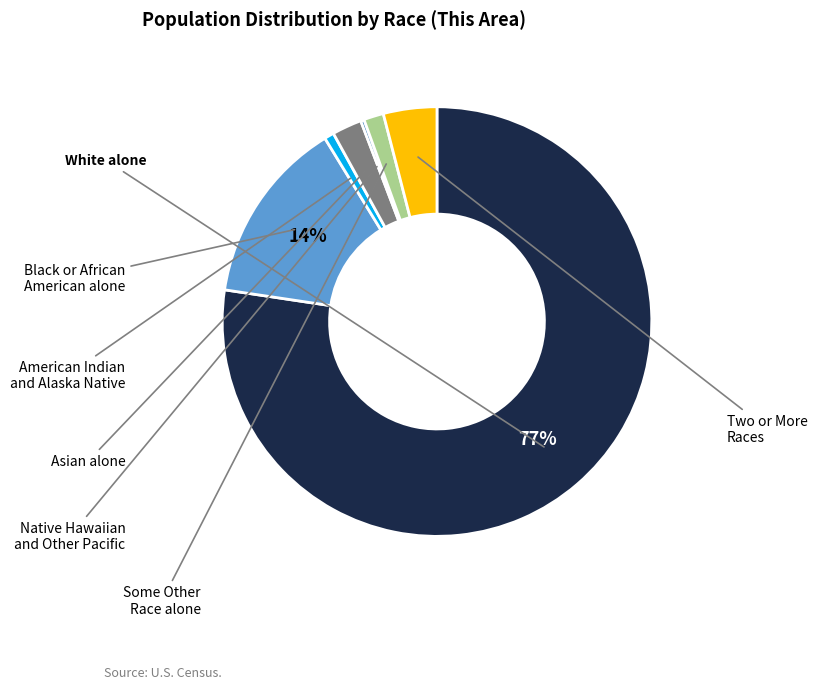

Does any single category account for the majority?

Yes